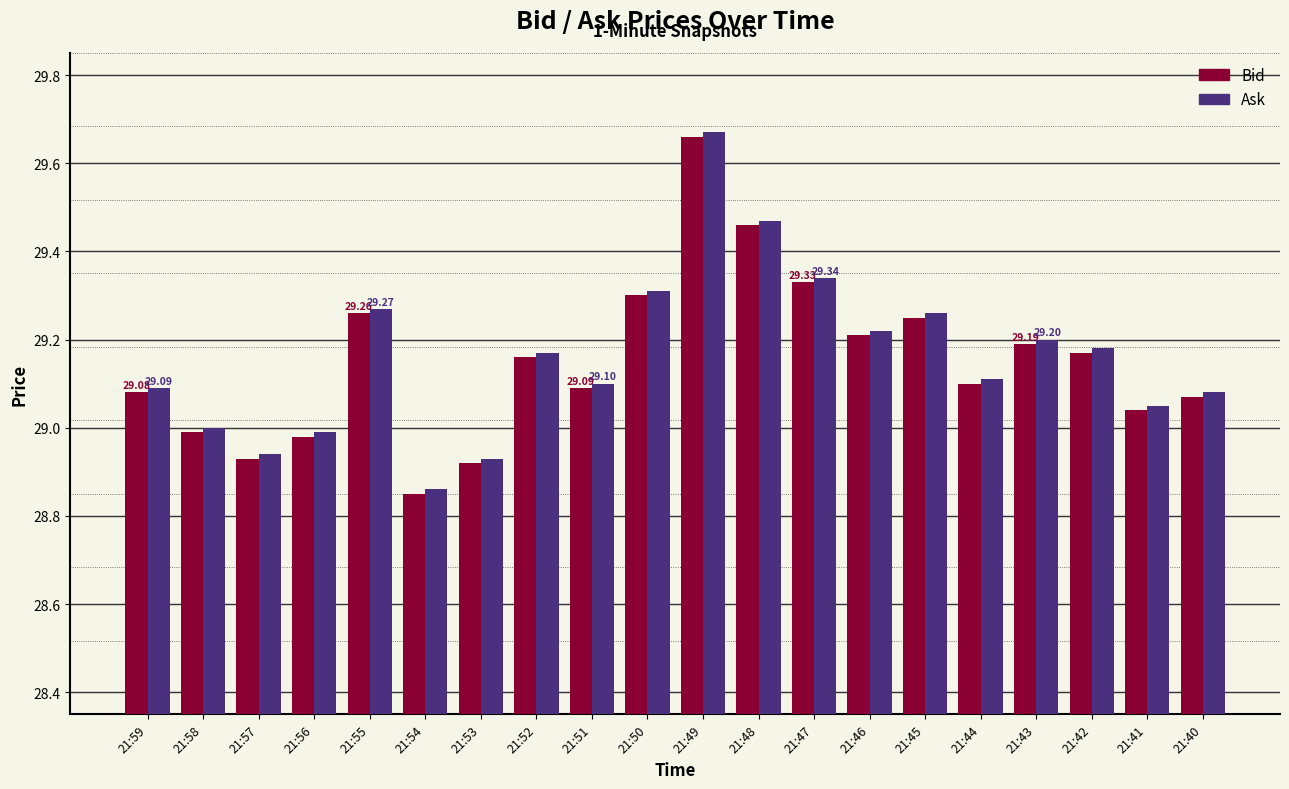

What is the sum of all Bid values?

583.0